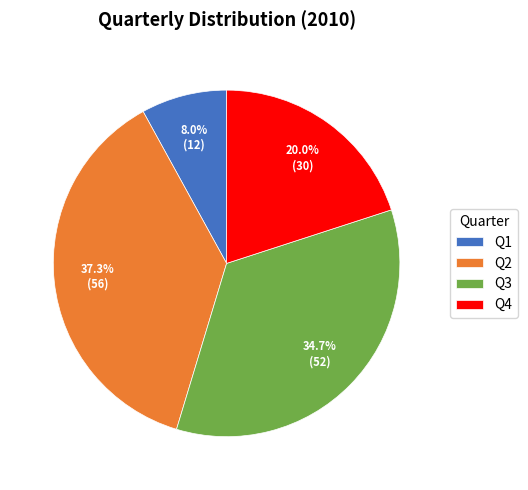

The Q1 slice represents 1% of the pie. True or false?

False